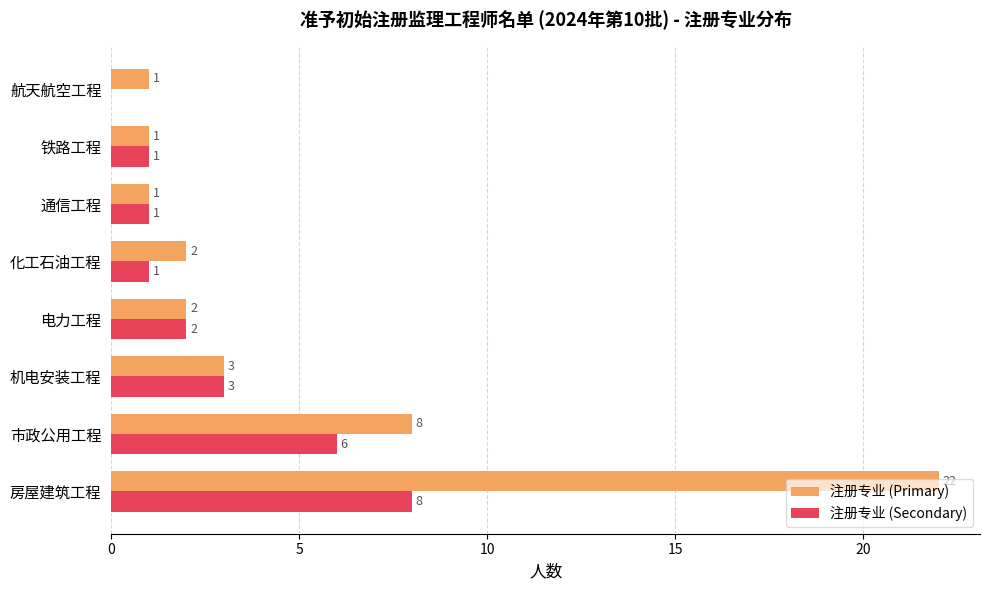

The 注册专业 (Secondary) series shows 3 at 机电安装工程. True or false?

True